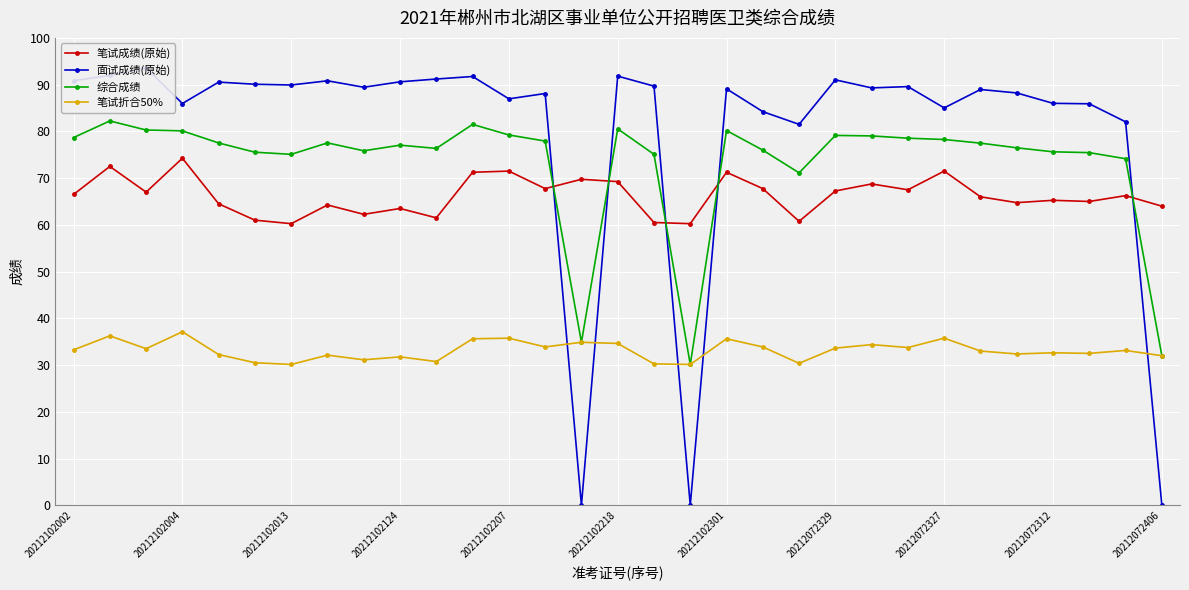

How many distinct data groups are displayed?

4